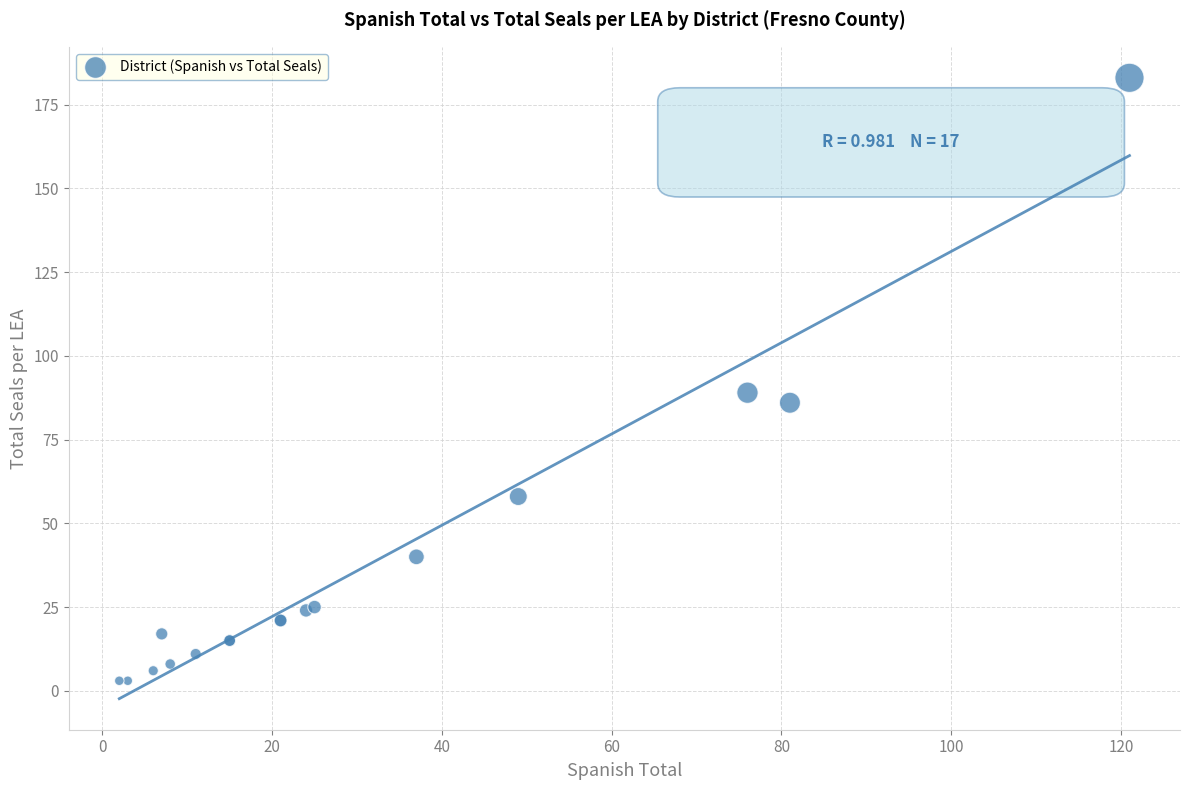

What Y value in the scatter plot is closest to 93?

89